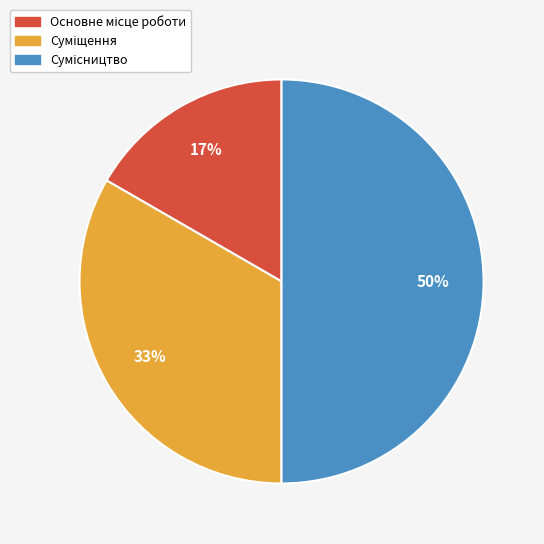

How many slices are in this pie chart?

3